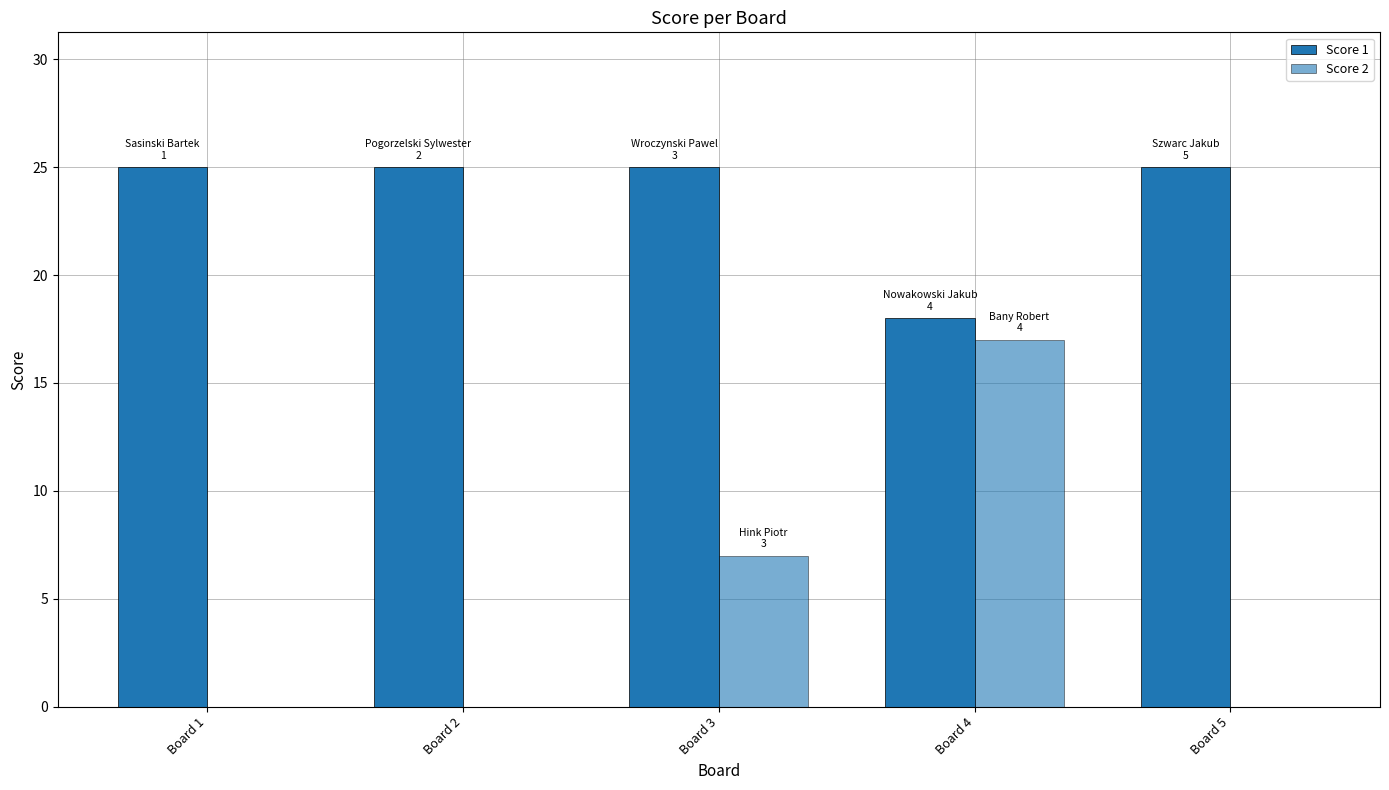

Count the Score 1 values in the range 25 to 26.

4